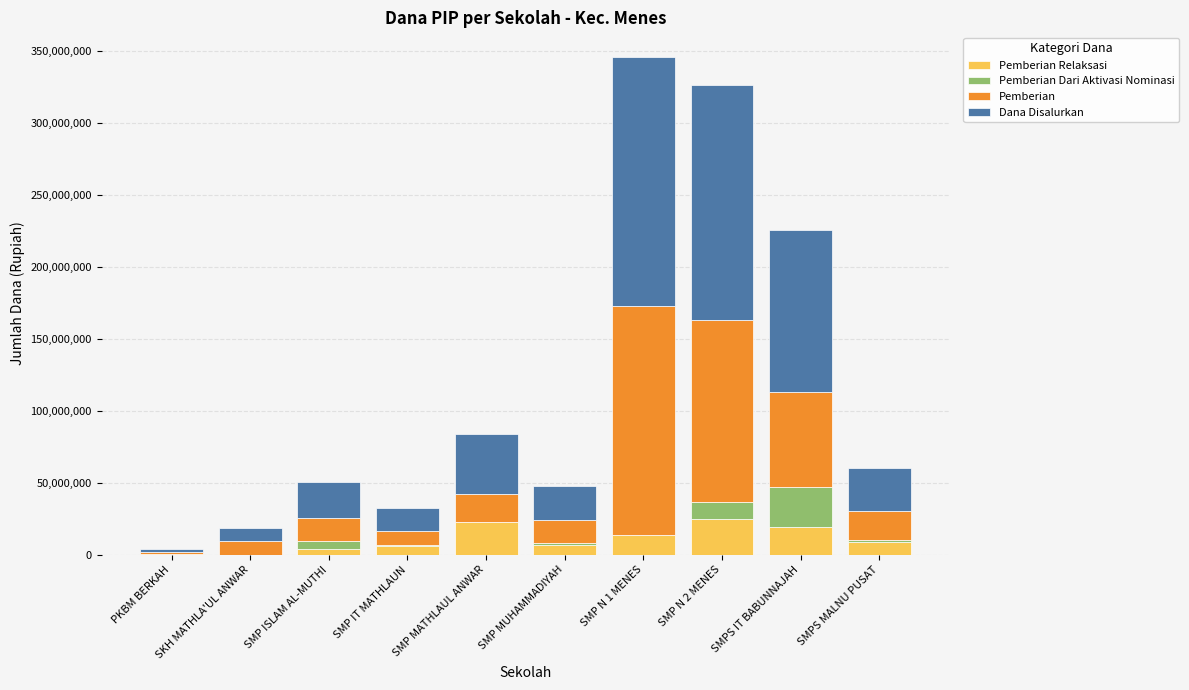

What are all the series names shown in the legend?

Pemberian Relaksasi, Pemberian Dari Aktivasi Nominasi, Pemberian, Dana Disalurkan